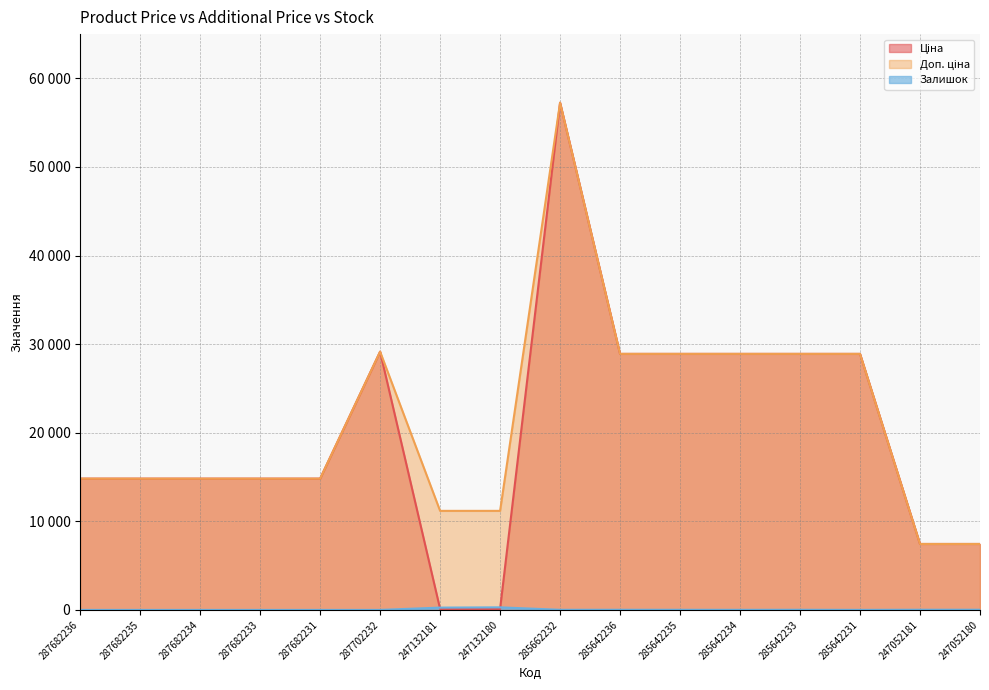

Is it true that Ціна equals 14817.6 at 287682235?

True